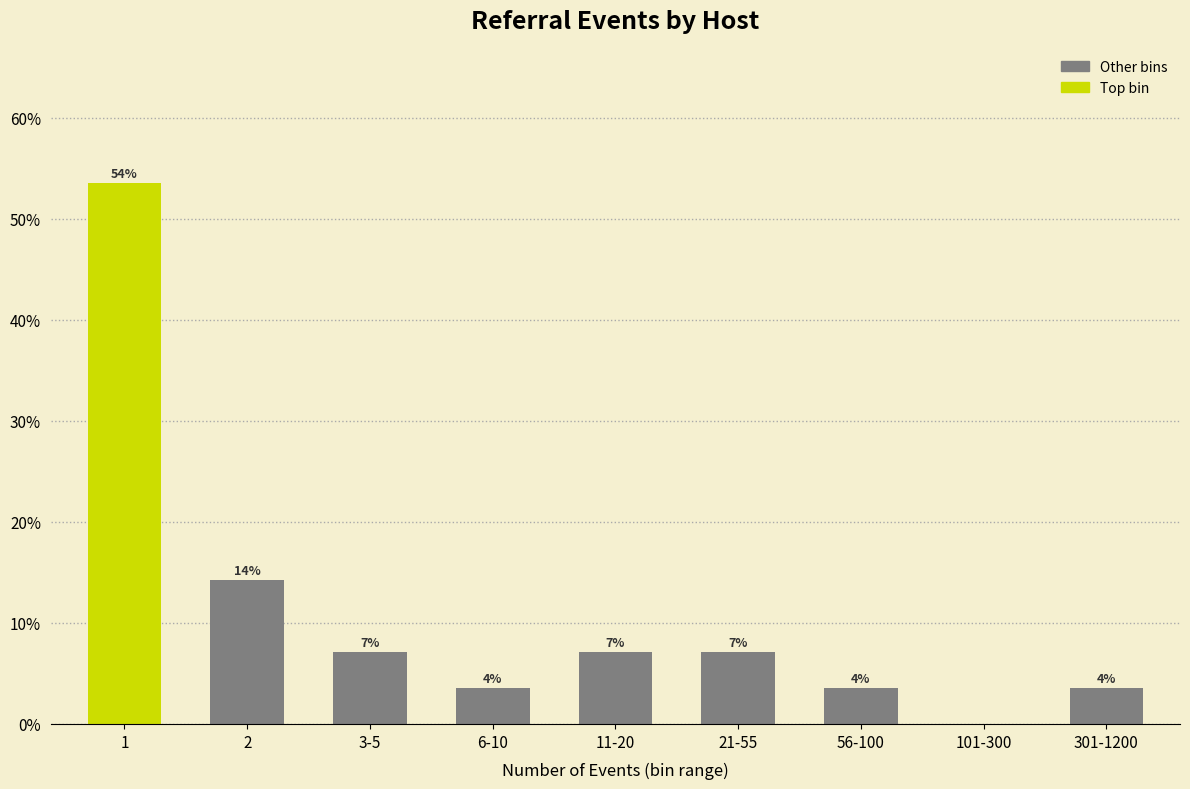

Are the bars horizontal?

No